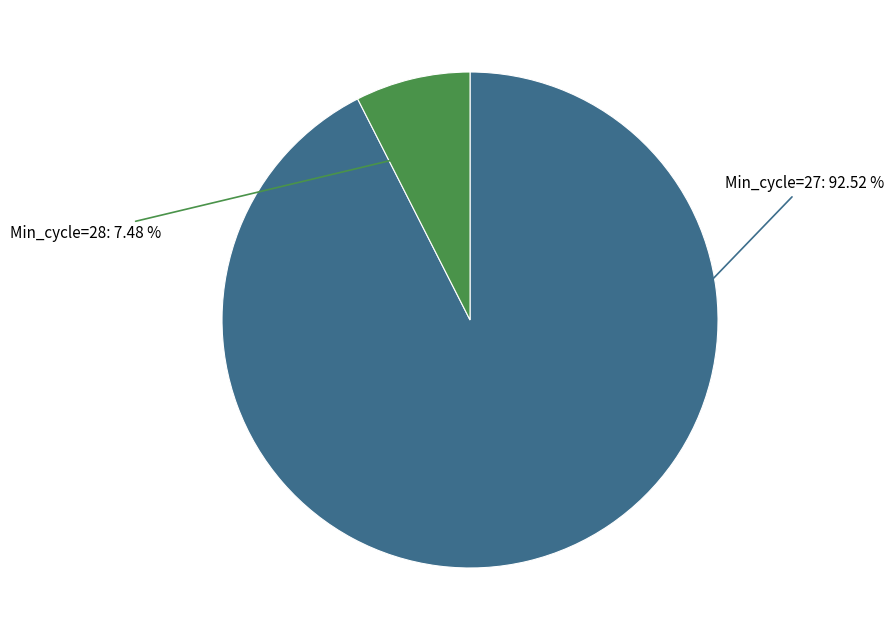

Count the number of slices in the pie.

2